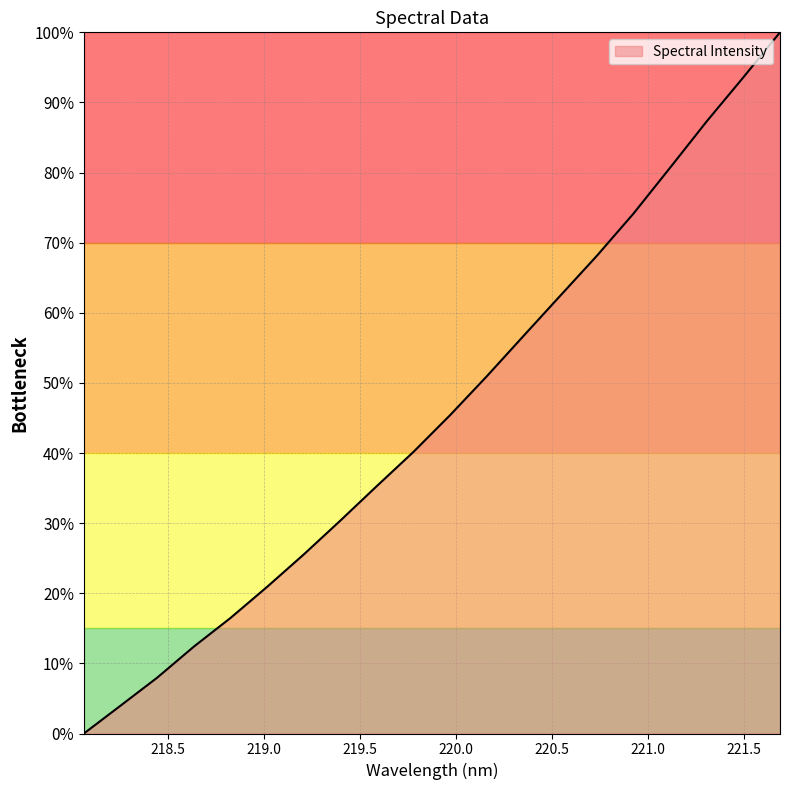

What is the maximum value shown in the chart?

100.0